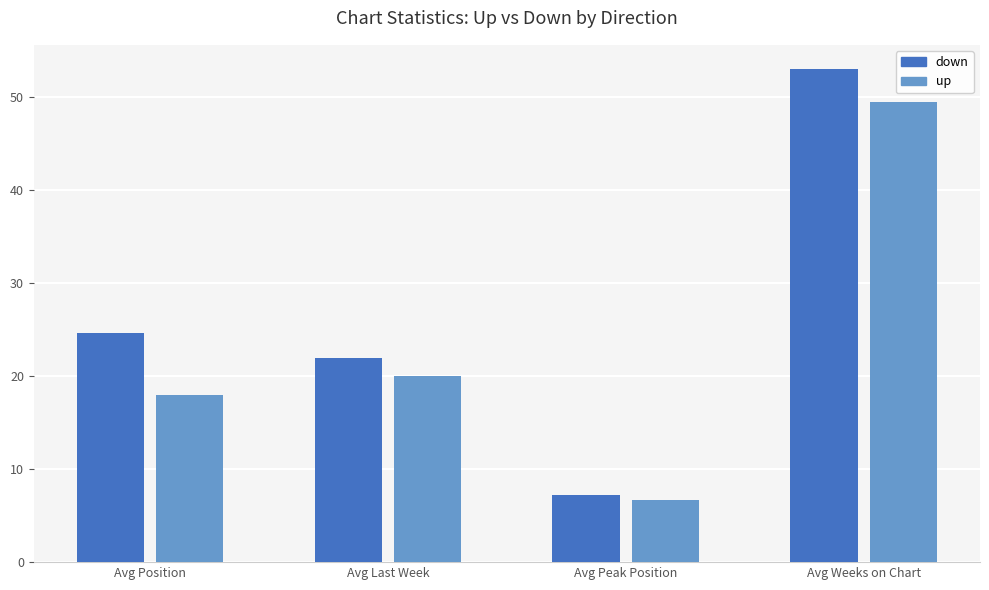

What is the sum of all values?

201.0